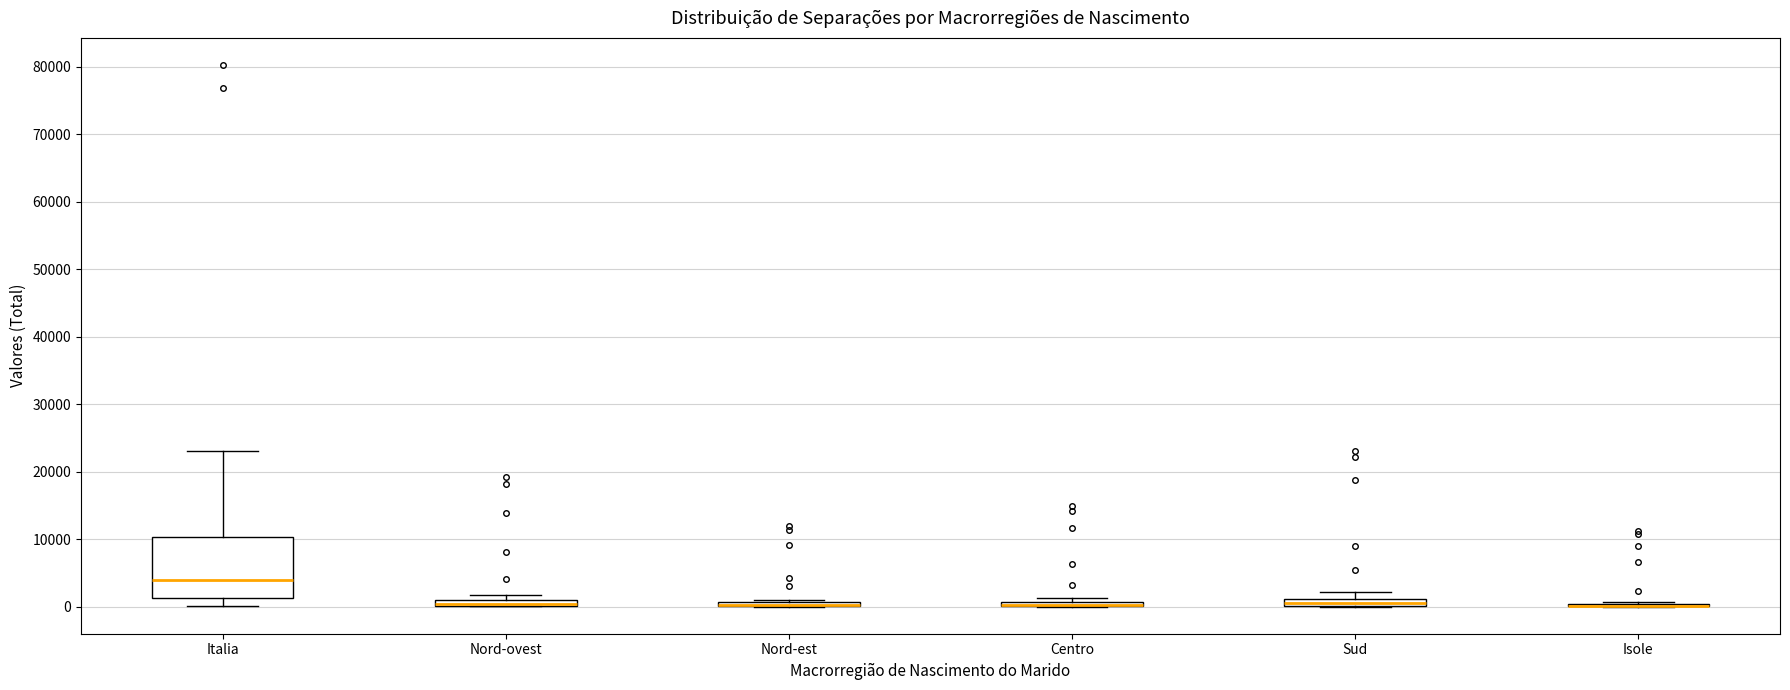

Comparing the boxes themselves (not the whiskers), which one is the tallest?

Italia